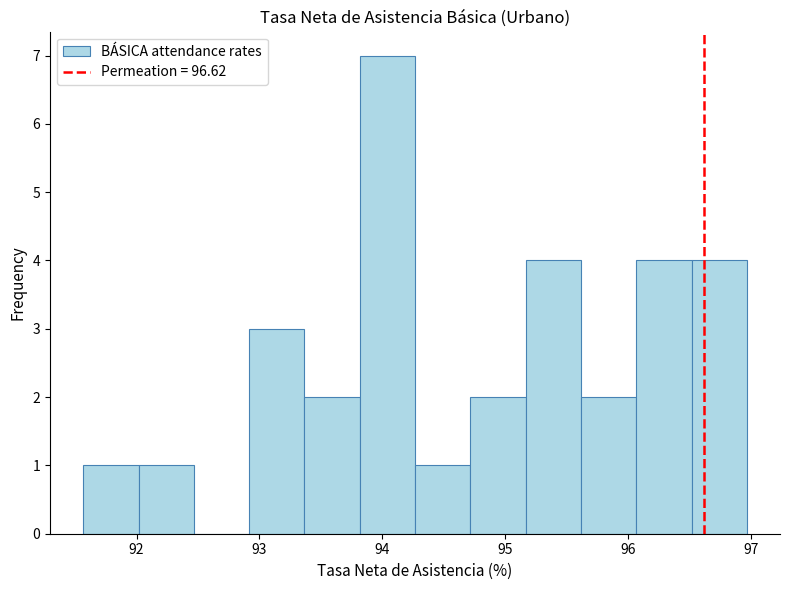

How tall is the bar that spans 93.8 to 94.3 on the x-axis? Neither the bar edges nor the heights are printed on the chart, so give them approximately, as read against the axes.

7